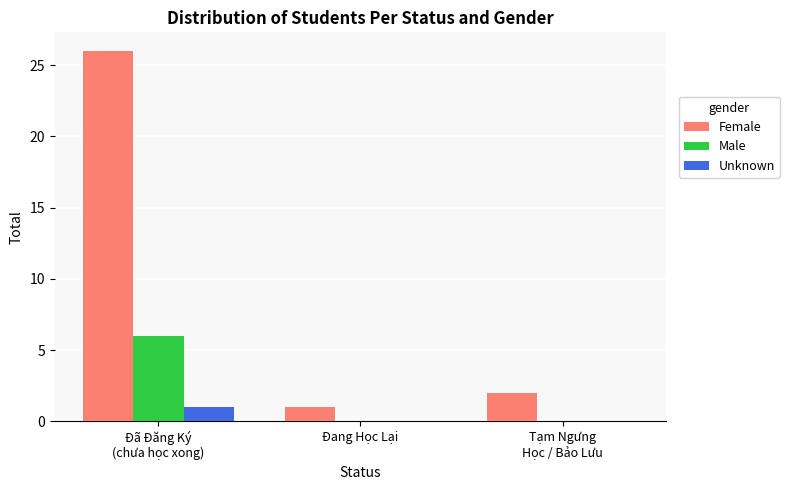

Is it true that Male equals -4 at Đang Học Lại?

False